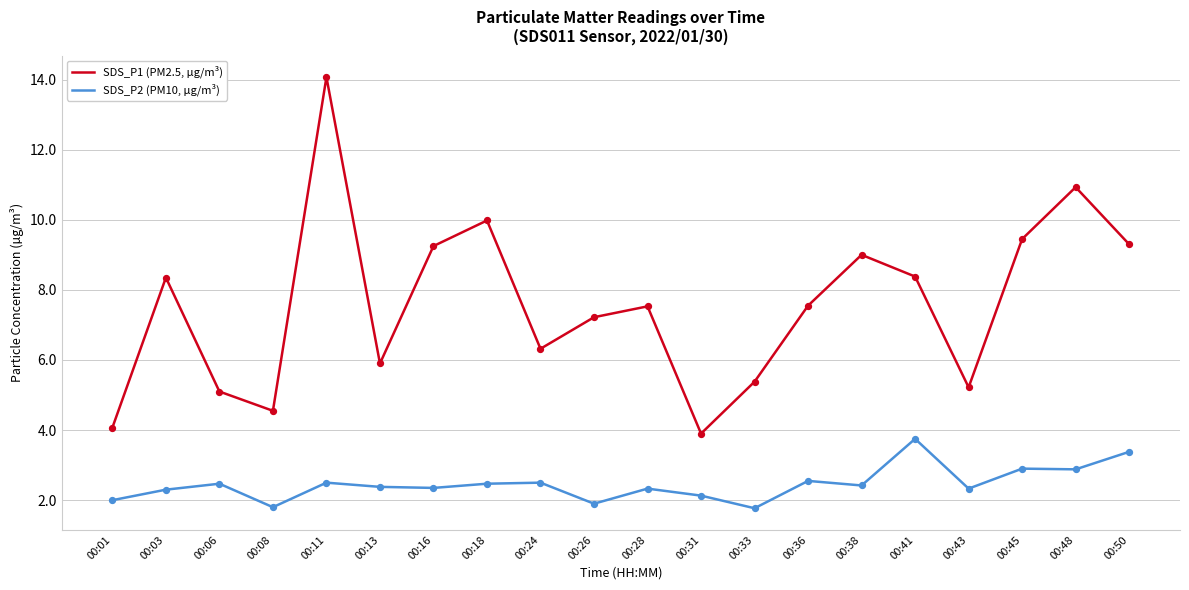

Is the value of SDS_P1 (PM2.5, µg/m³) at 00:11 greater than the value of SDS_P2 (PM10, µg/m³) at 00:33?

Yes